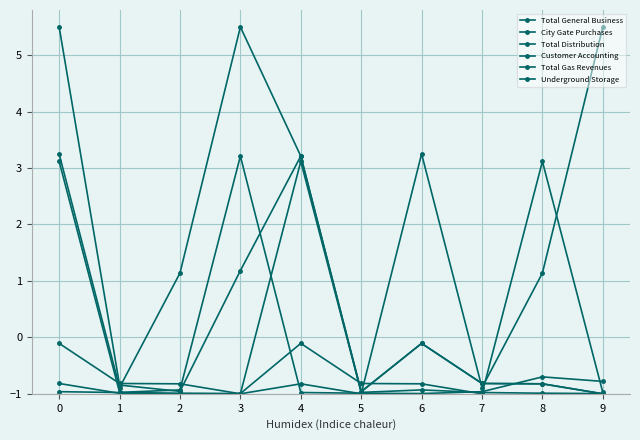

How many lines are shown in the chart?

6